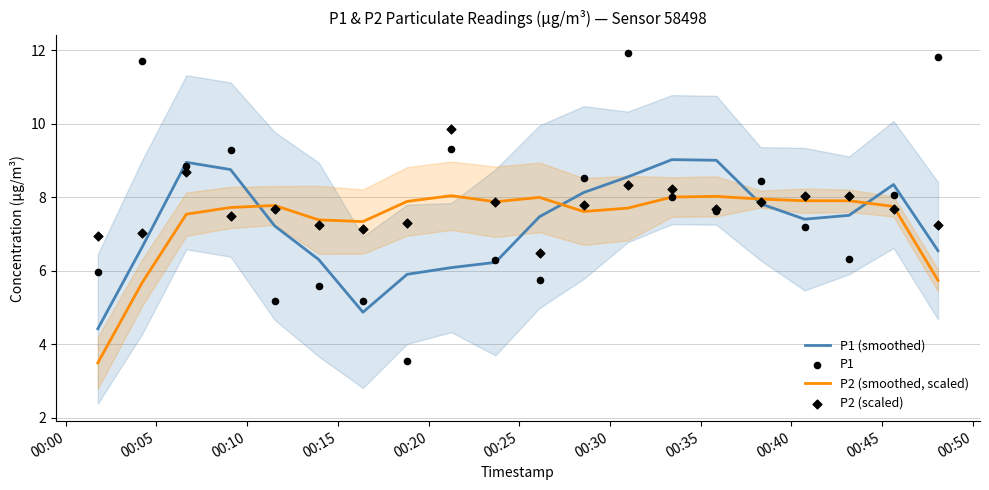

What are all the series names shown in the legend?

P1 (smoothed), P2 (smoothed, scaled), P1, P2 (scaled)